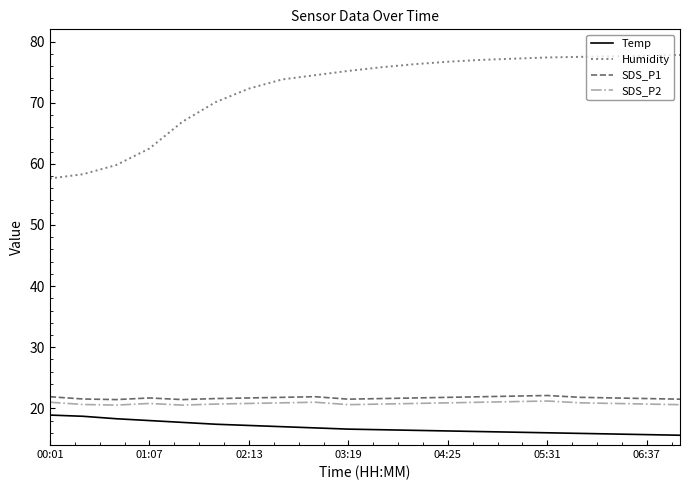

What is the sum of all SDS_P1 values?

434.2